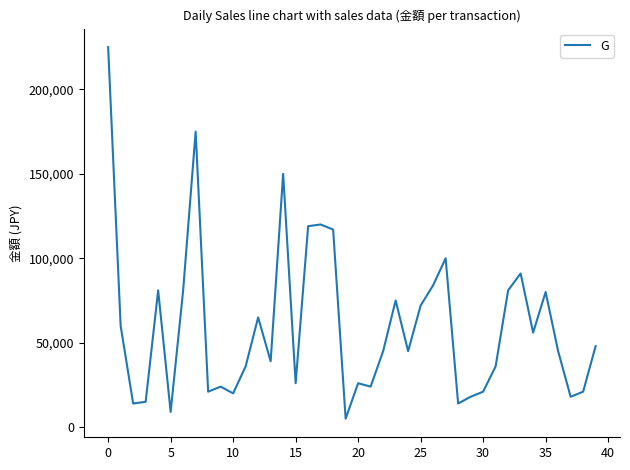

What is the greatest value displayed?

225000